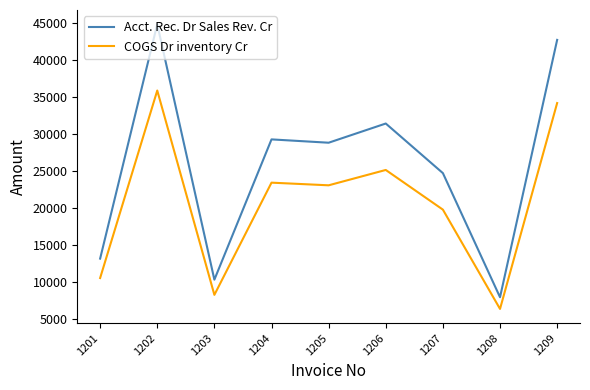

The value of Acct. Rec. Dr Sales Rev. Cr at 1204 is 29300. True or false?

True